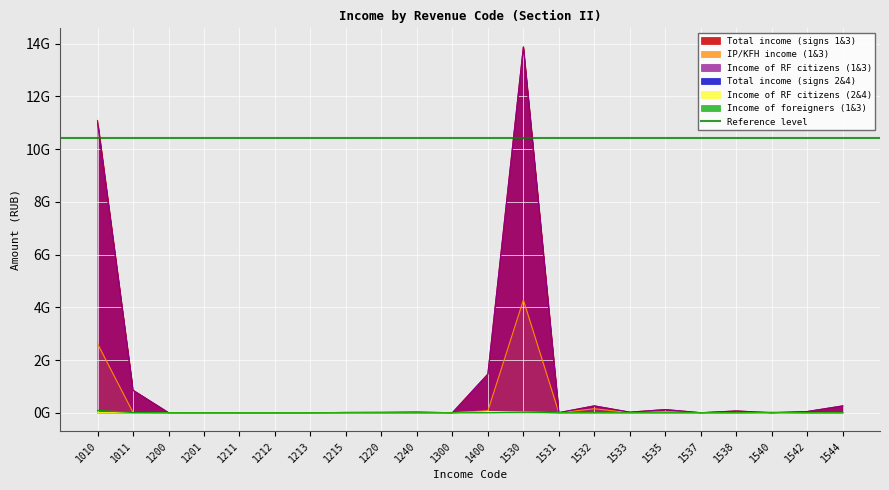

At how many categories does at least one series exceed 318114630?

4